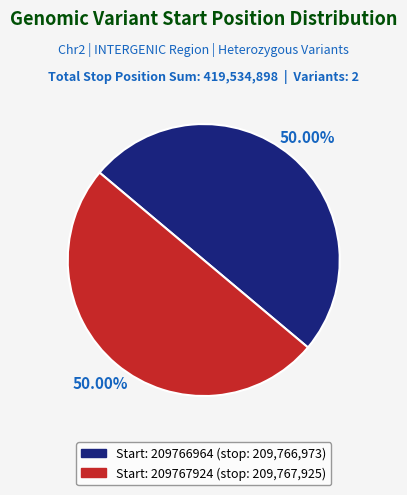

How many slices are in this pie chart?

2